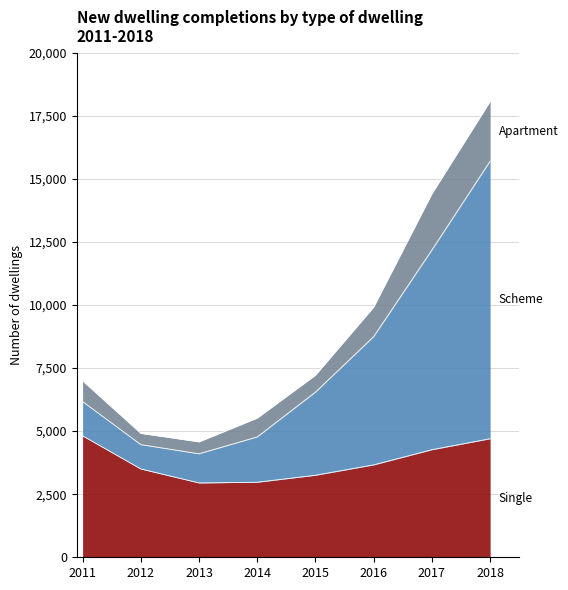

Which category has the lowest value in the Single series?

2013